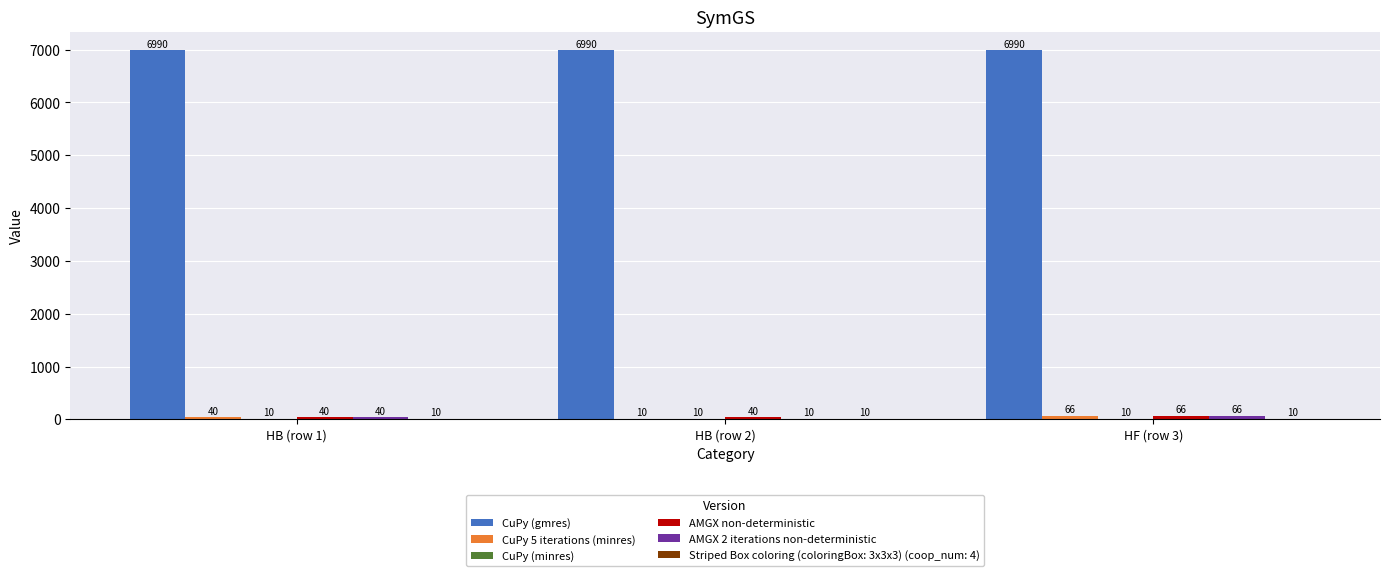

Does the chart contain stacked bars?

No